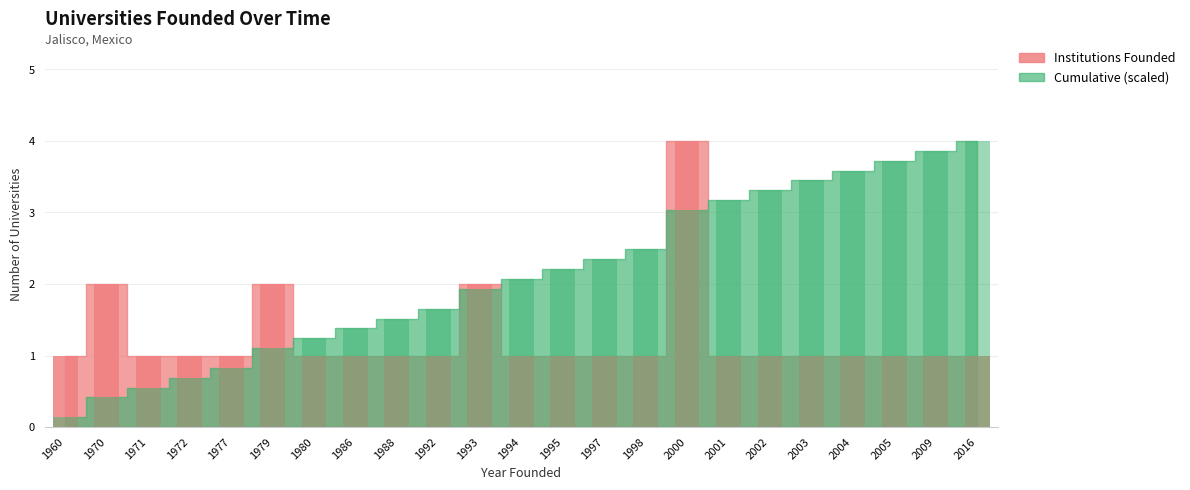

Read the Institutions Founded value at 1995.

1.0